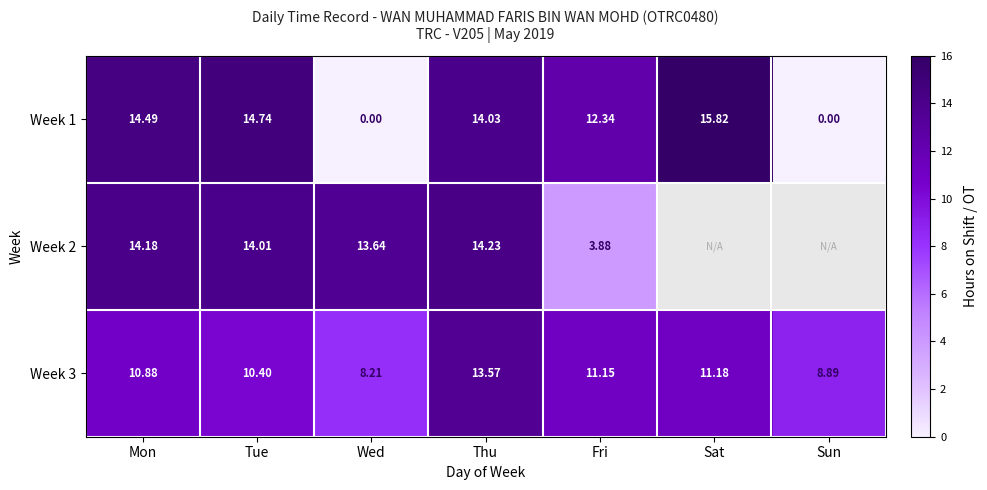

At which label does Week 1 first exceed 14?

Mon